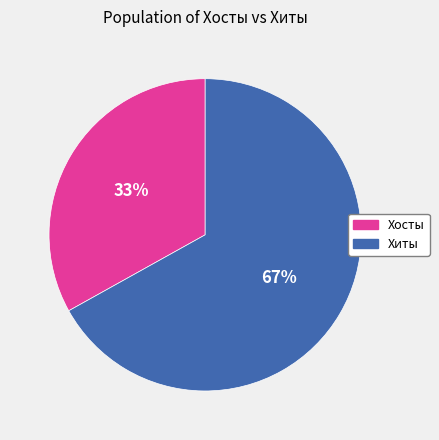

How many segments does this pie chart have?

2